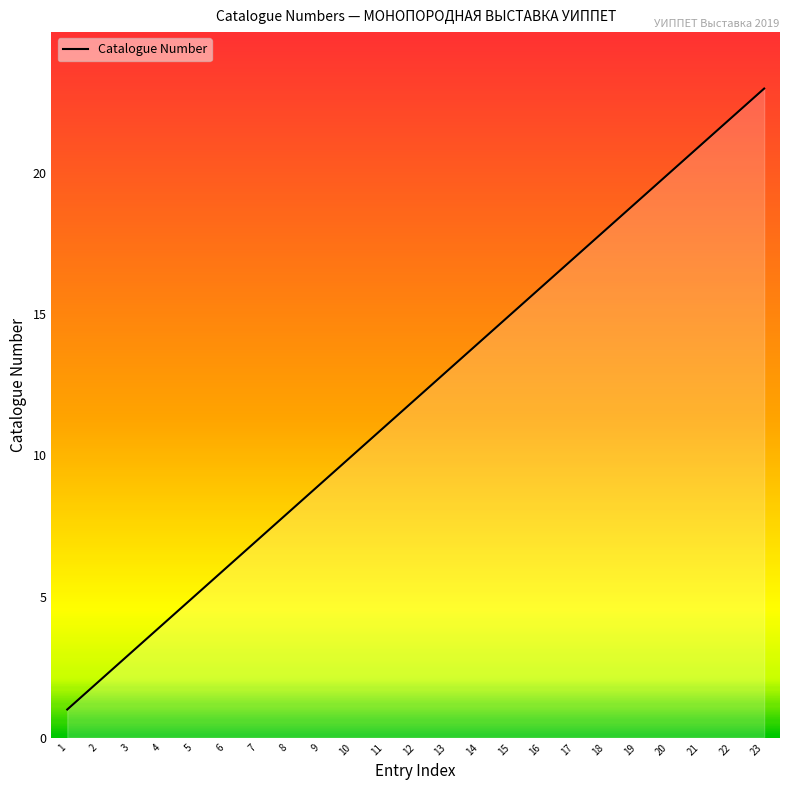

What is the change in value from 7 to 21?

+14